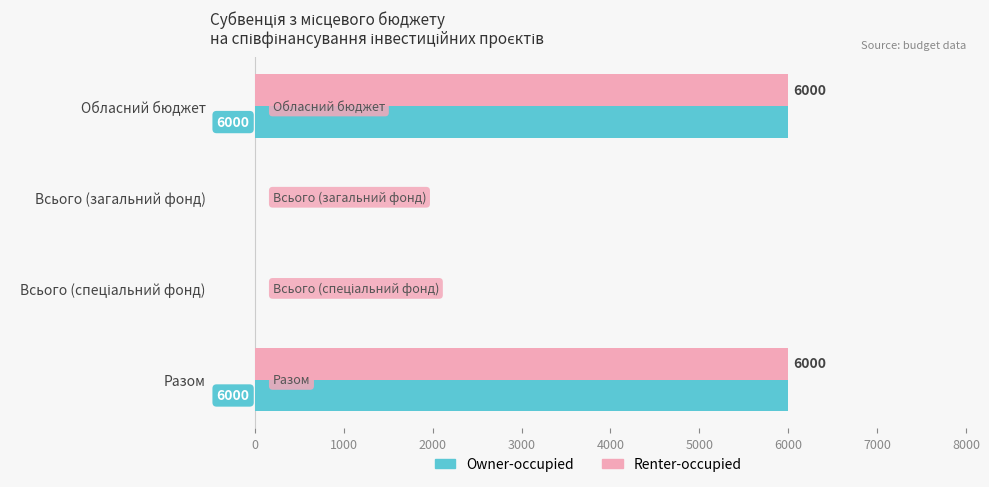

What is the total value across all series at Обласний бюджет?

12000